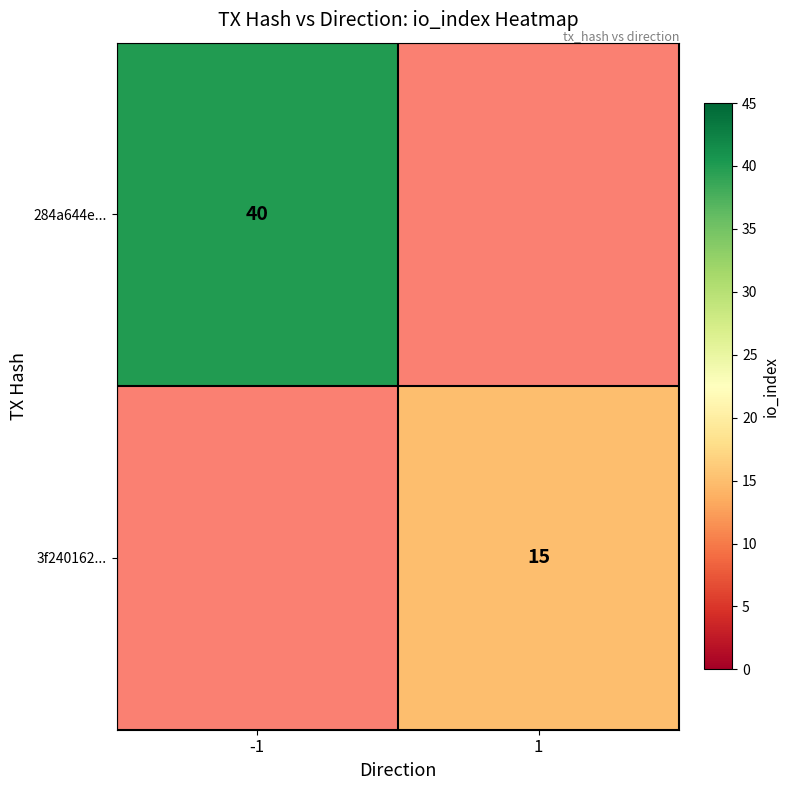

Is it true that 284a644e... equals 40 at -1?

True